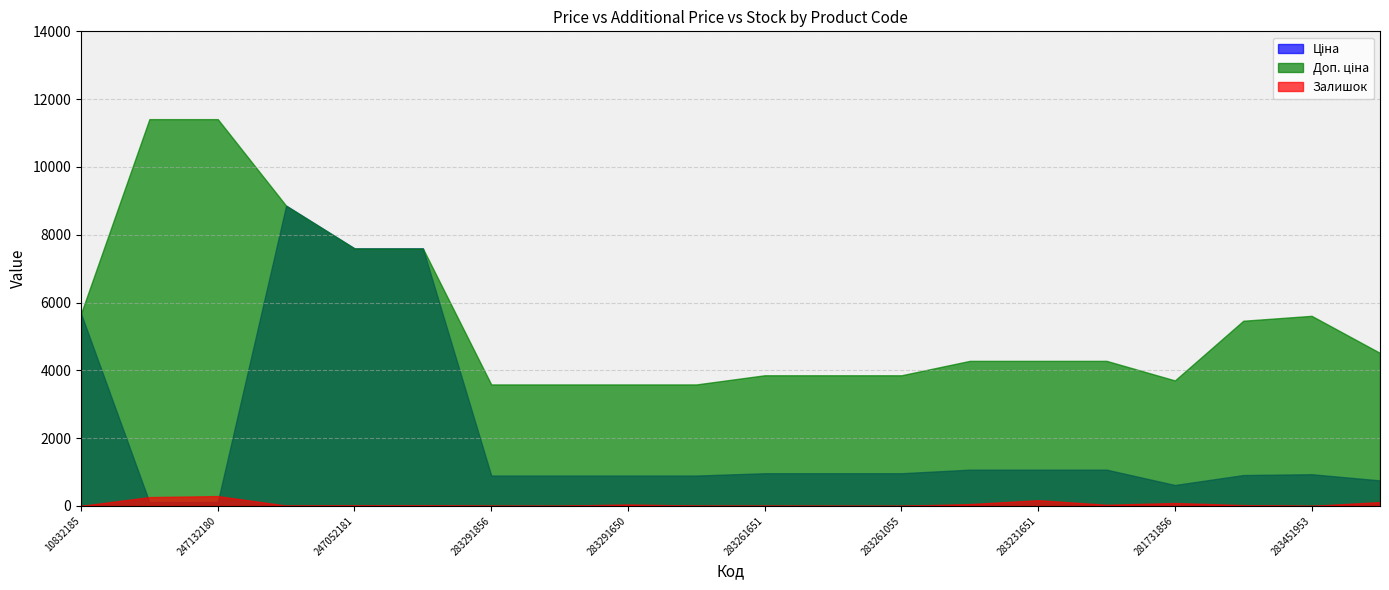

In Залишок, how many points are lower than both neighbors (excluding endpoints)?

5